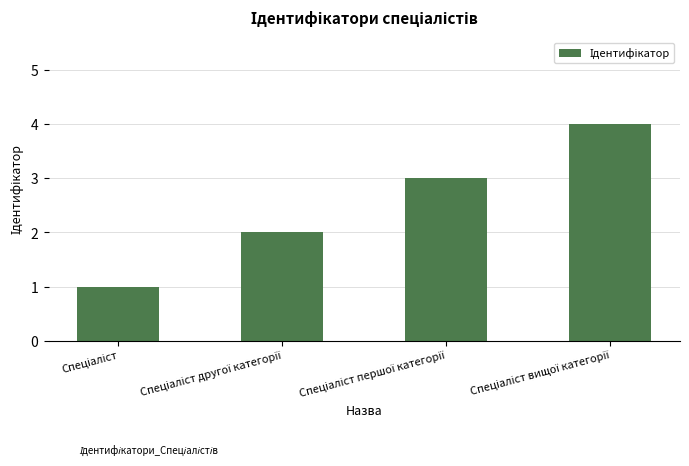

Are the bars horizontal?

No